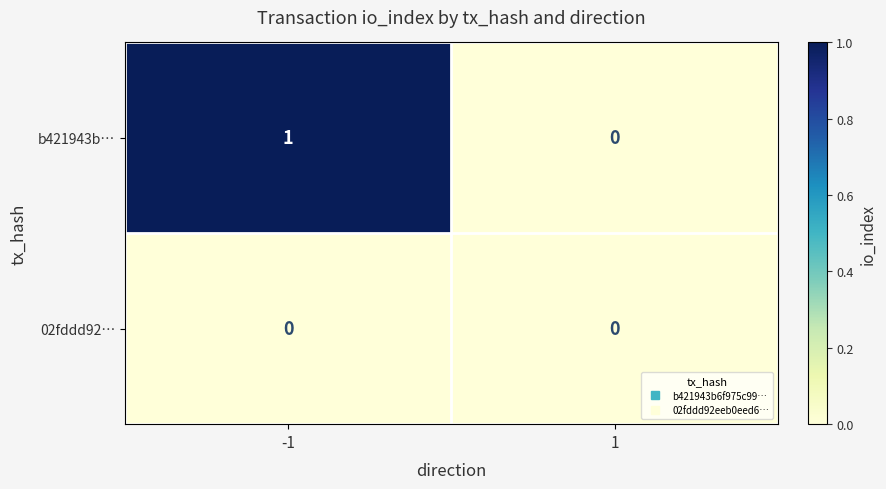

Reading left to right, what are all the values shown in this chart?

b421943b…: 1	0
02fddd92…: 0	0